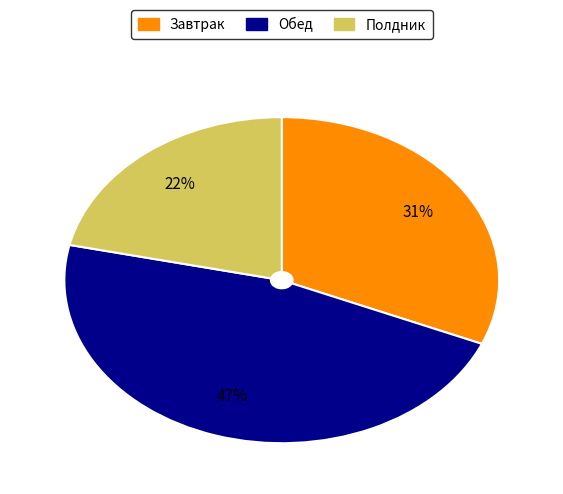

Which slice is the smallest?

Полдник